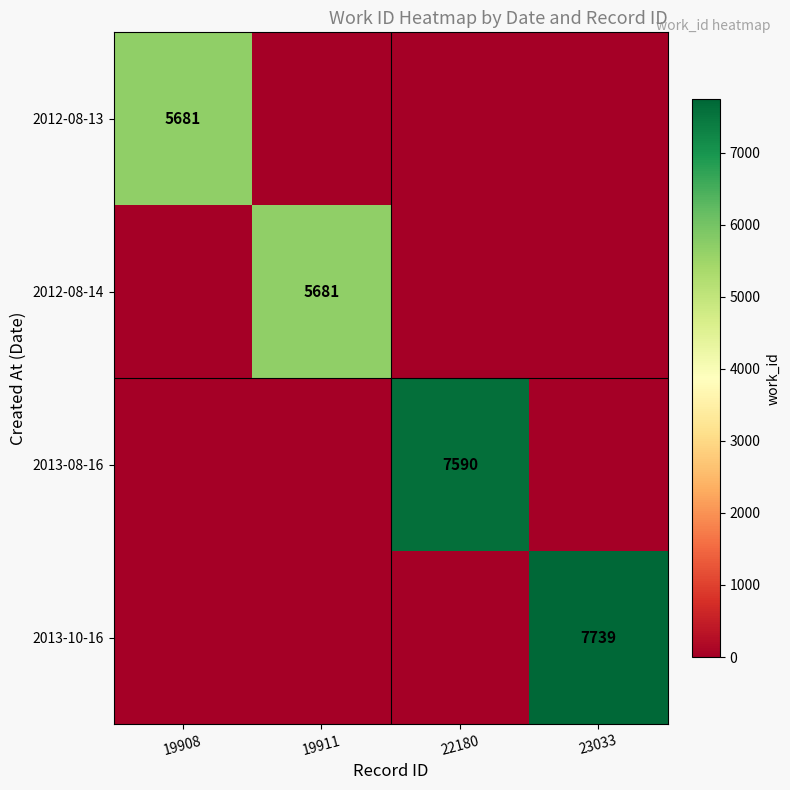

Is it true that 2012-08-14 equals 10034 at 19911?

False